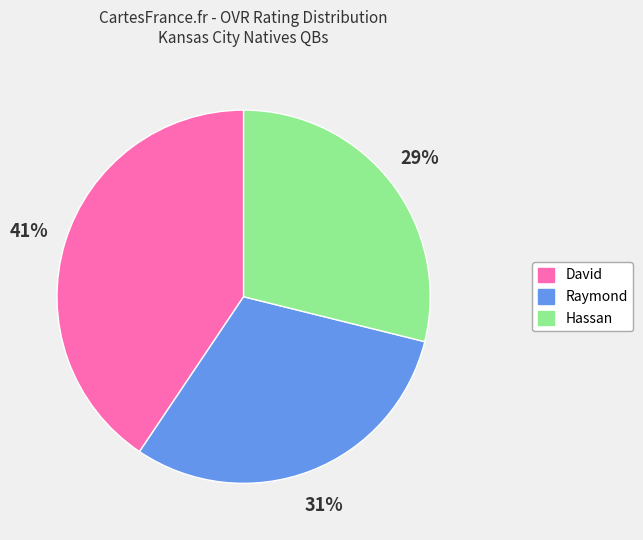

The Hassan slice represents 35% of the pie. True or false?

False